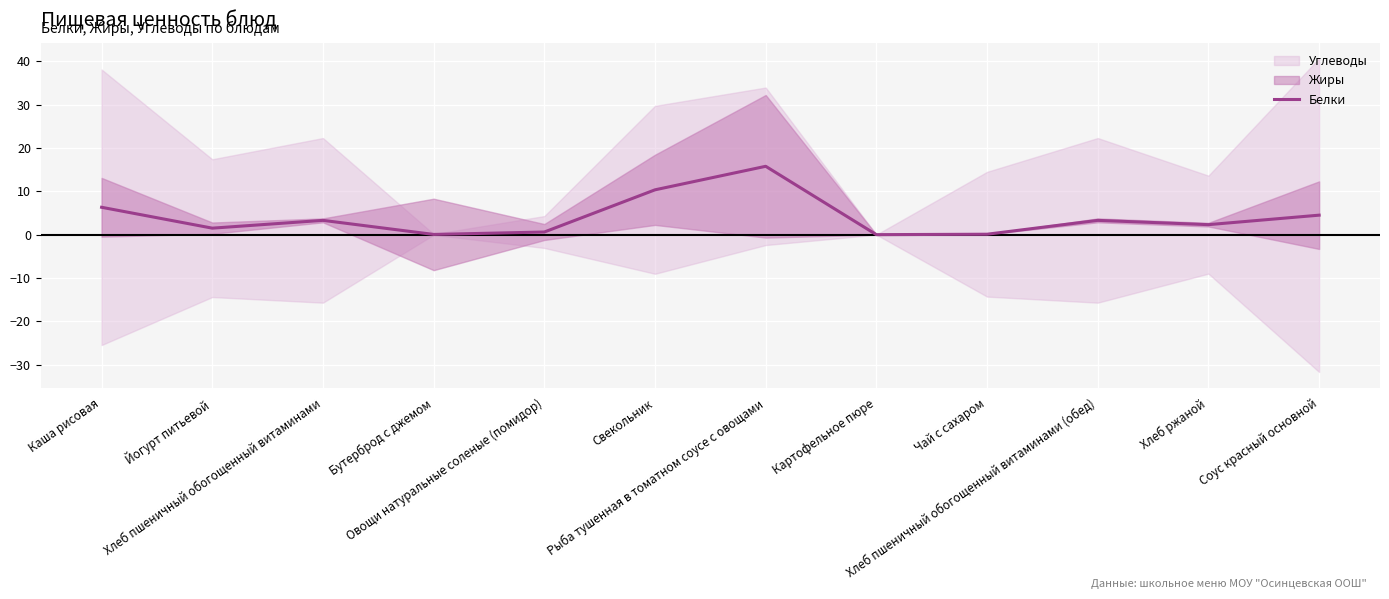

What is the label of the 5th point from the right?

Картофельное пюре